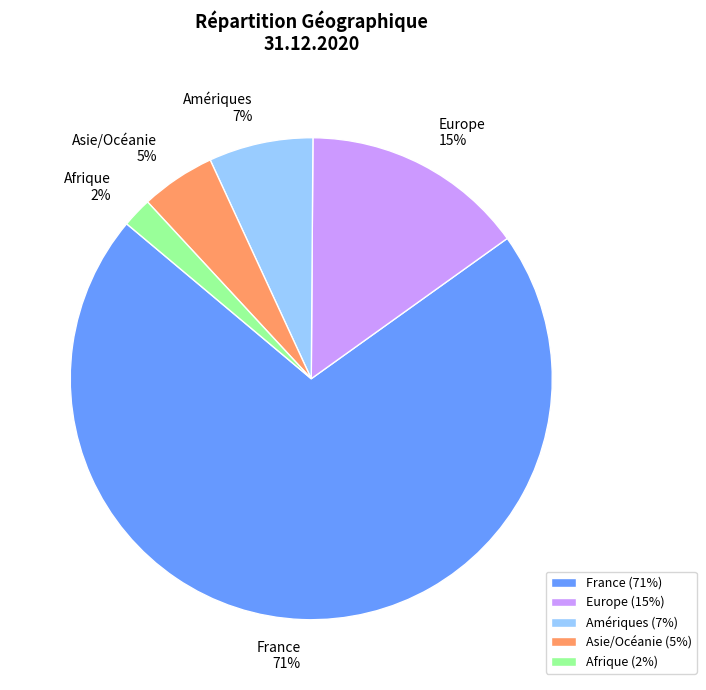

Is the sum of France and Afrique greater than half?

Yes